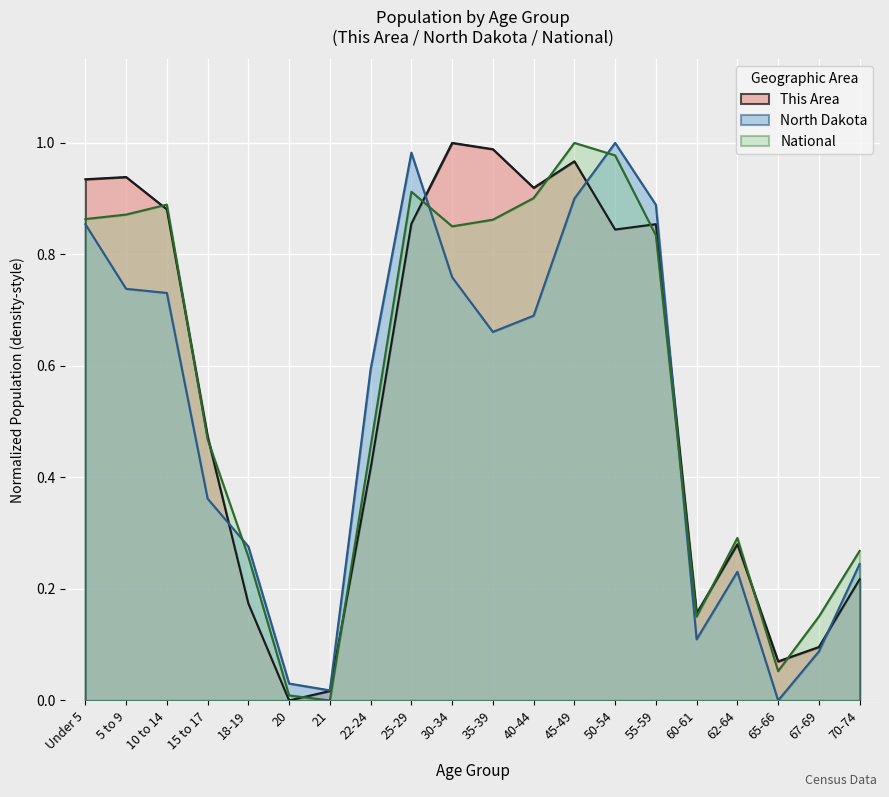

Which category has the highest value across all series?

30-34